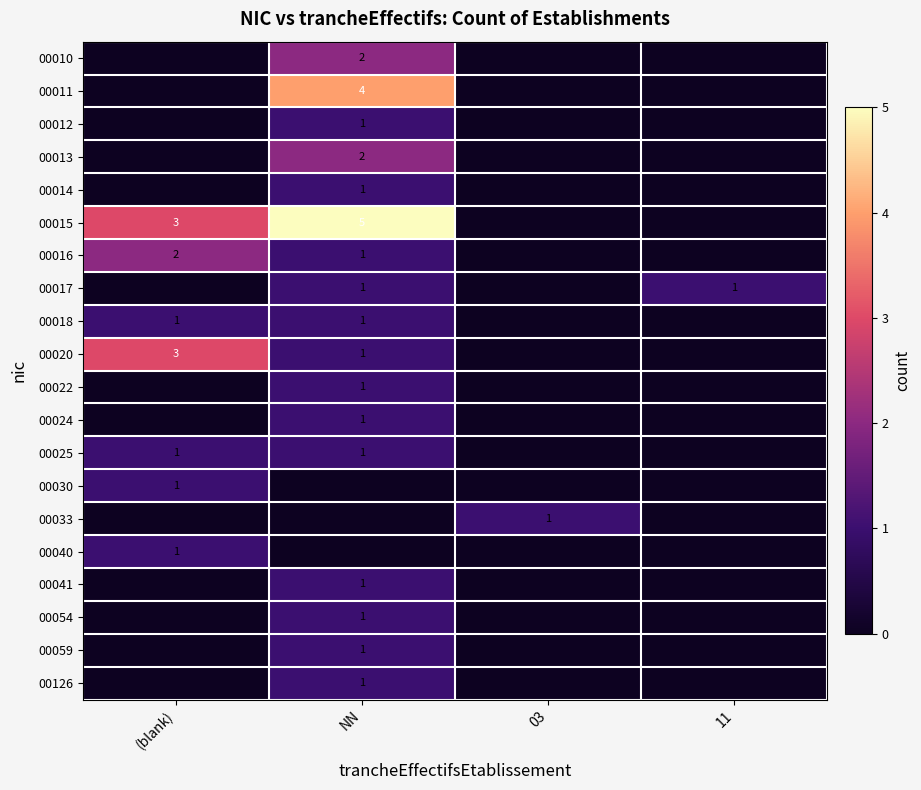

The value of 00015 at NN is 3. True or false?

False